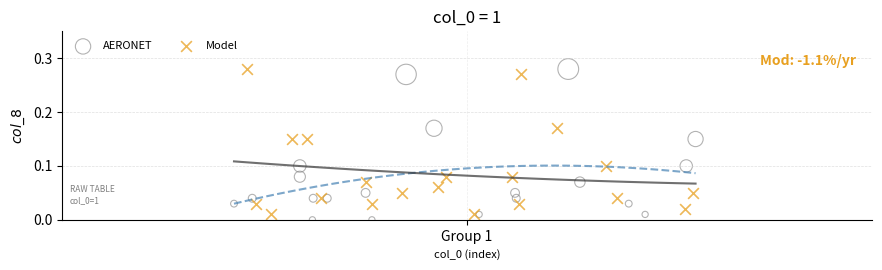

Which series has the widest spread of Y values?

AERONET